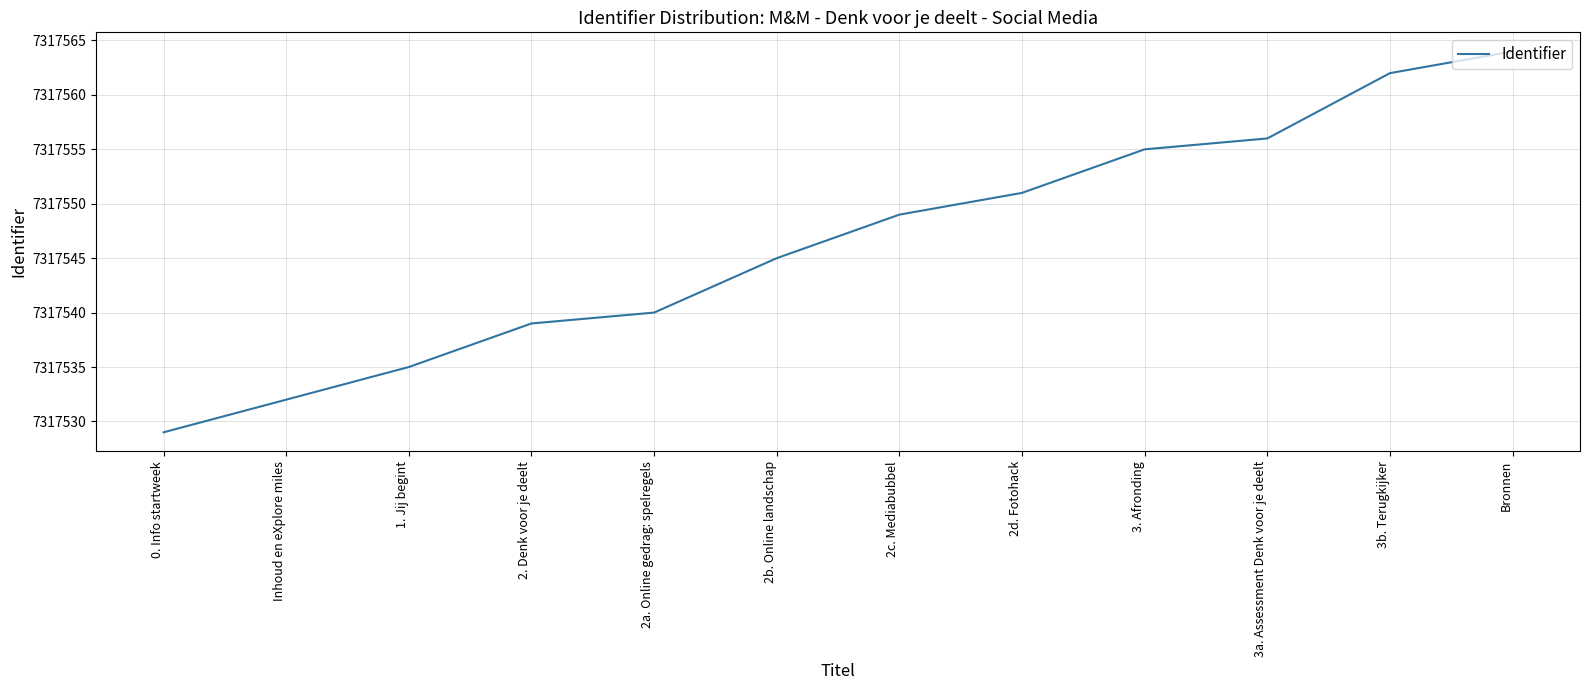

Which category has the lowest value across all series?

0. Info startweek